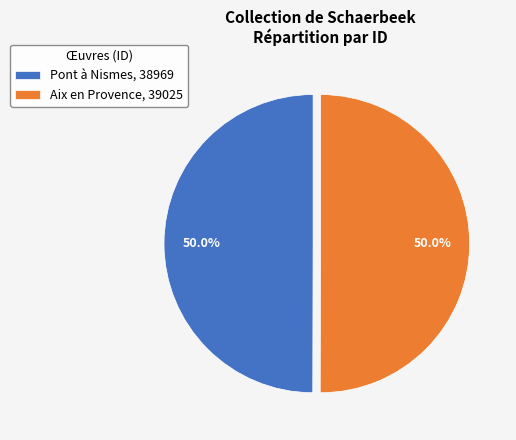

What is the ratio of the value at Aix en Provence, 39025 to the value at Pont à Nismes, 38969?

1.0